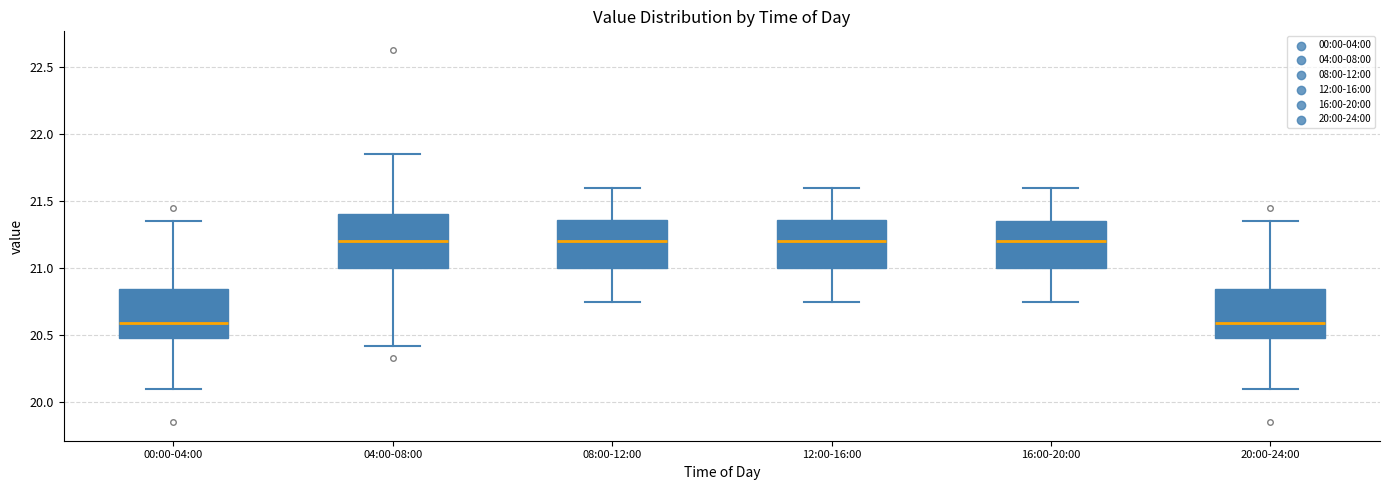

Reading left to right, transcribe this box plot: for each box, give where its median line is, the range the box spans, and where its two whiskers end, as read against the y-axis. The values are not printed on the chart, so give them approximately, as read against the axis.

00:00-04:00: median 20.60, box 20.50 to 20.85, whiskers 20.10 to 21.35
04:00-08:00: median 21.20, box 21.00 to 21.40, whiskers 20.40 to 21.85
08:00-12:00: median 21.20, box 21.00 to 21.35, whiskers 20.75 to 21.60
12:00-16:00: median 21.20, box 21.00 to 21.35, whiskers 20.75 to 21.60
16:00-20:00: median 21.20, box 21.00 to 21.35, whiskers 20.75 to 21.60
20:00-24:00: median 20.60, box 20.50 to 20.85, whiskers 20.10 to 21.35